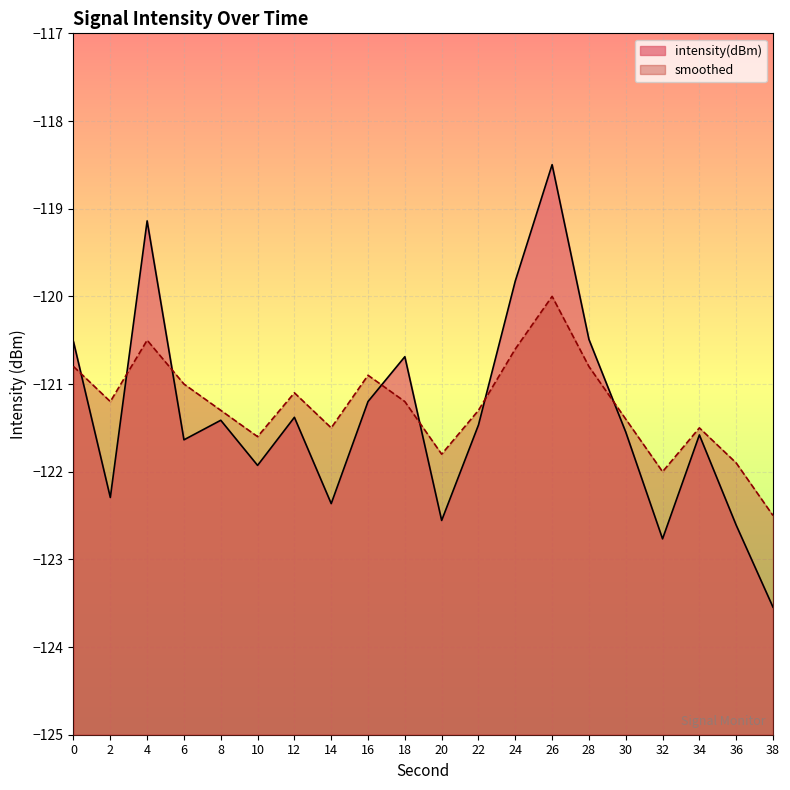

What is the value of the smoothed point at the 17th from the left?

-122.0